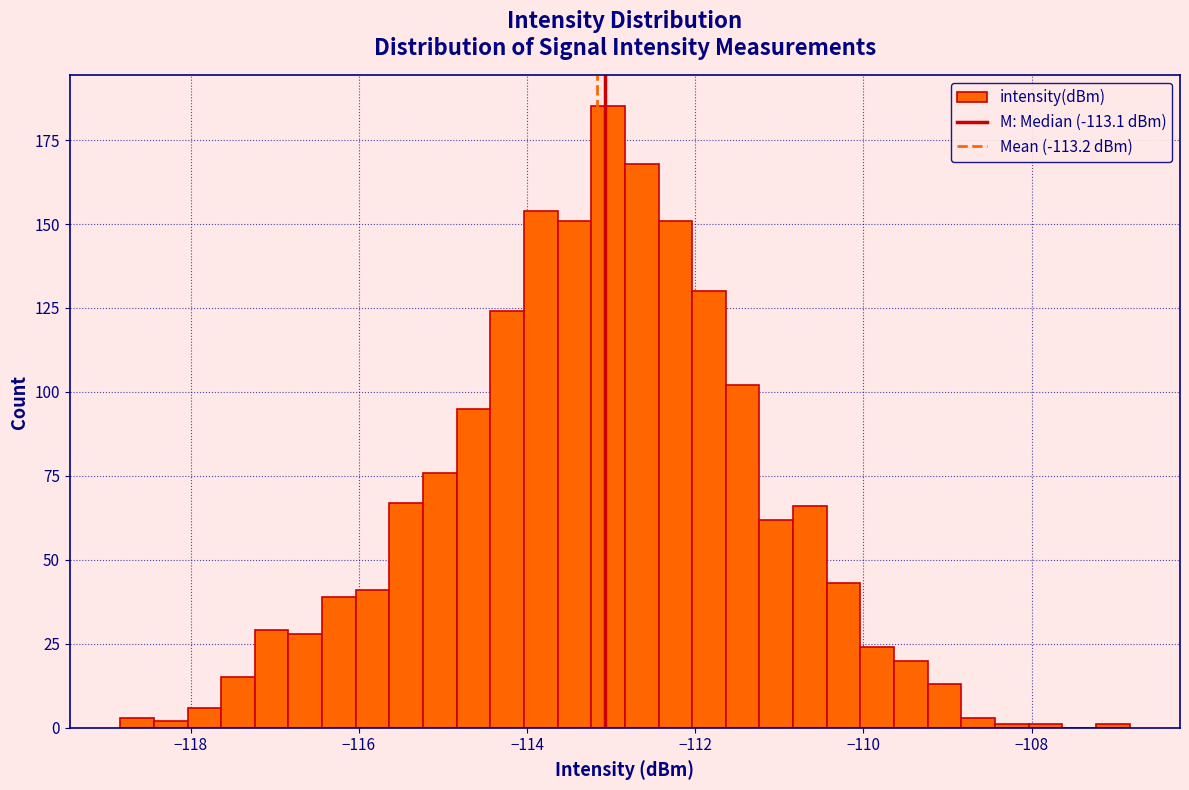

Around what value on the x-axis is the tallest bar? Give the approximate position of its centre, as read against the axis.

-113.0